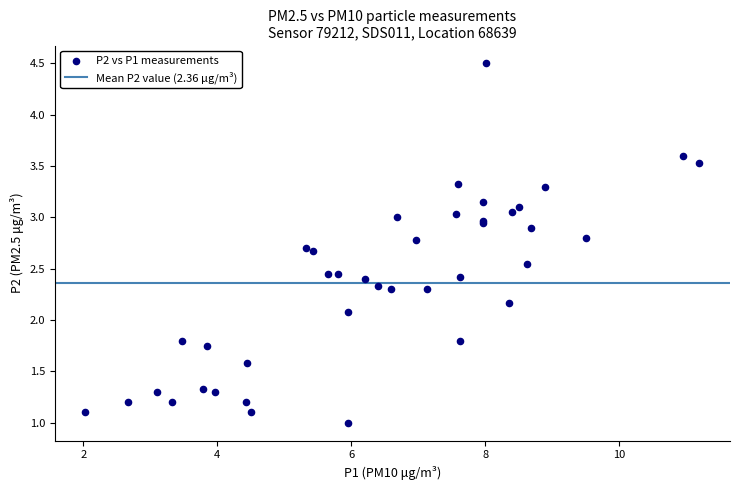

What Y value in the scatter plot is closest to 2?

2.1